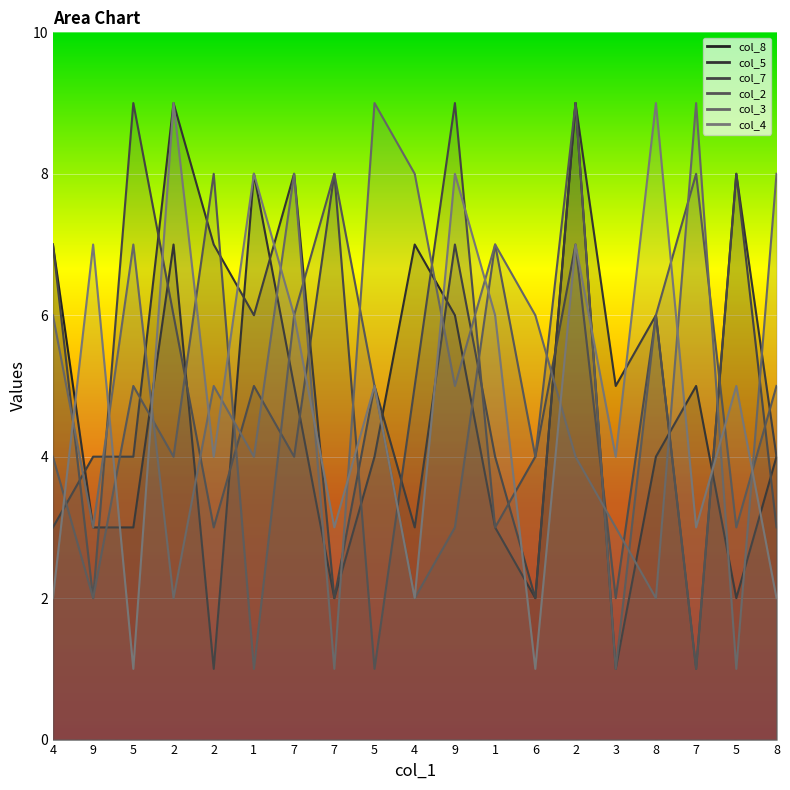

What is the maximum value shown in the chart?

9